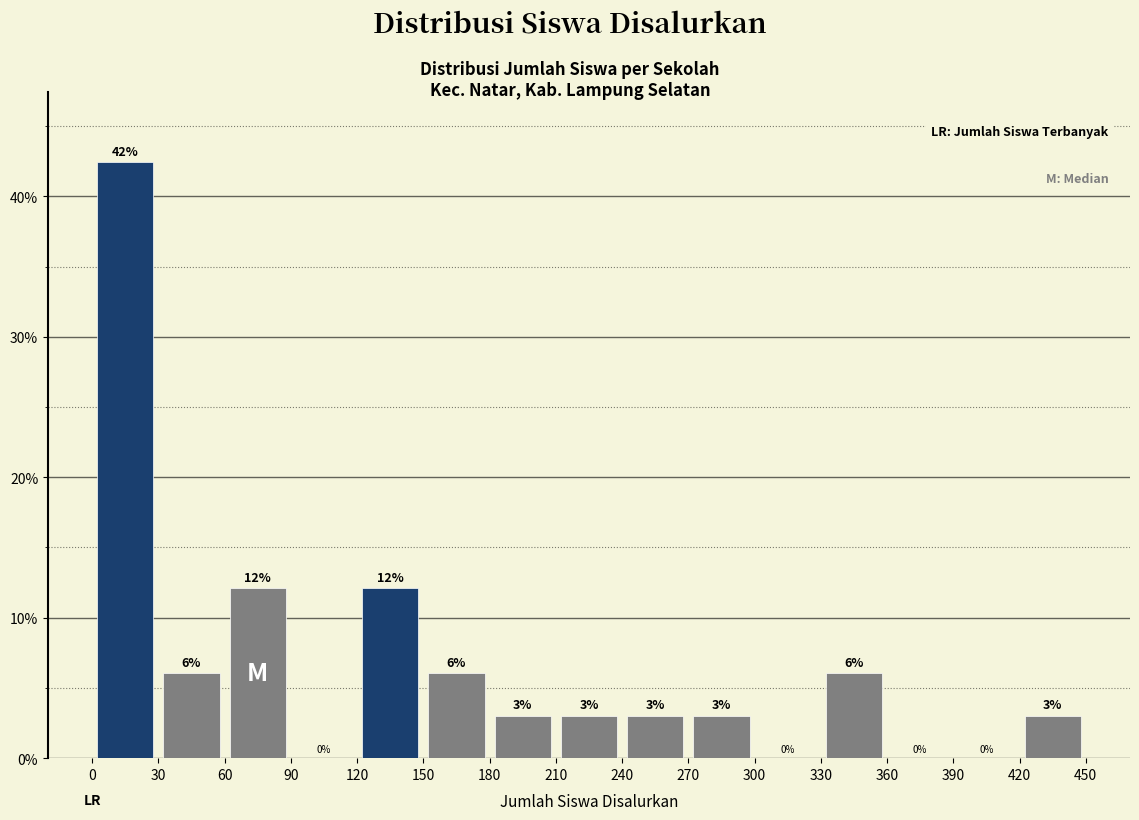

Which range on the x-axis has the tallest bar?

0 to 30